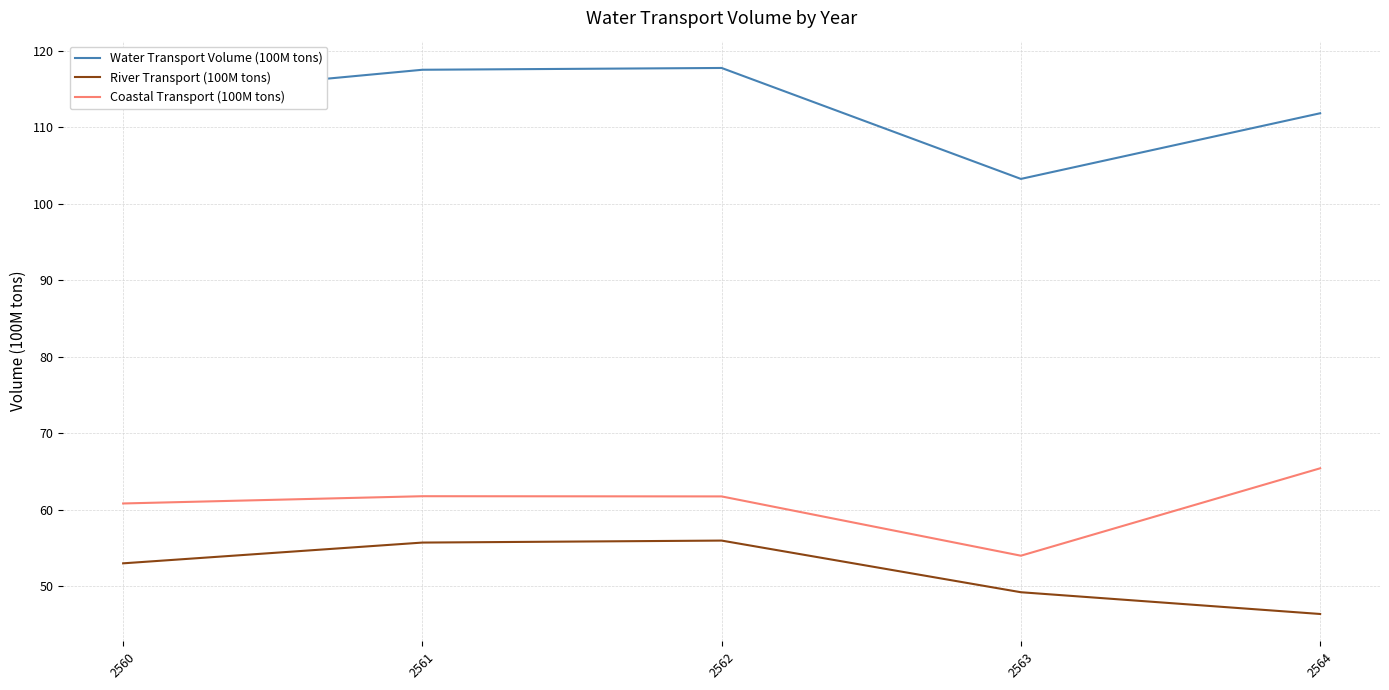

True or false: Water Transport Volume (100M tons) and Coastal Transport (100M tons) intersect in this chart.

False